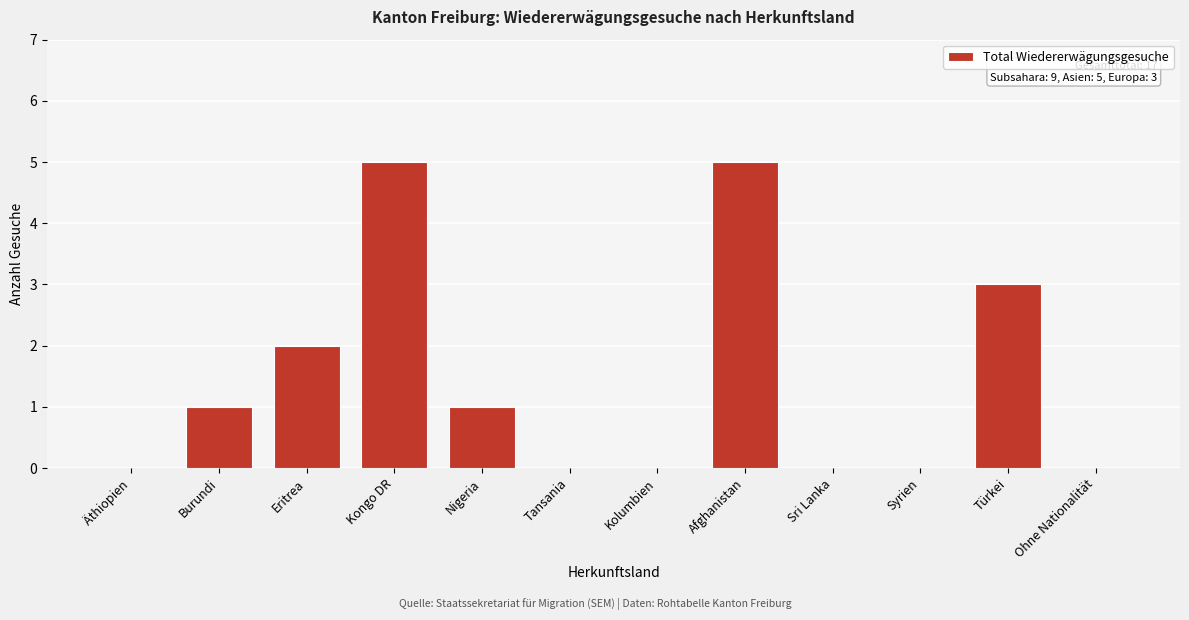

Reading right to left, transcribe all the data shown in this chart.

Ohne Nationalität=0	Türkei=3	Syrien=0	Sri Lanka=0	Afghanistan=5	Kolumbien=0	Tansania=0	Nigeria=1	Kongo DR=5	Eritrea=2	Burundi=1	Äthiopien=0